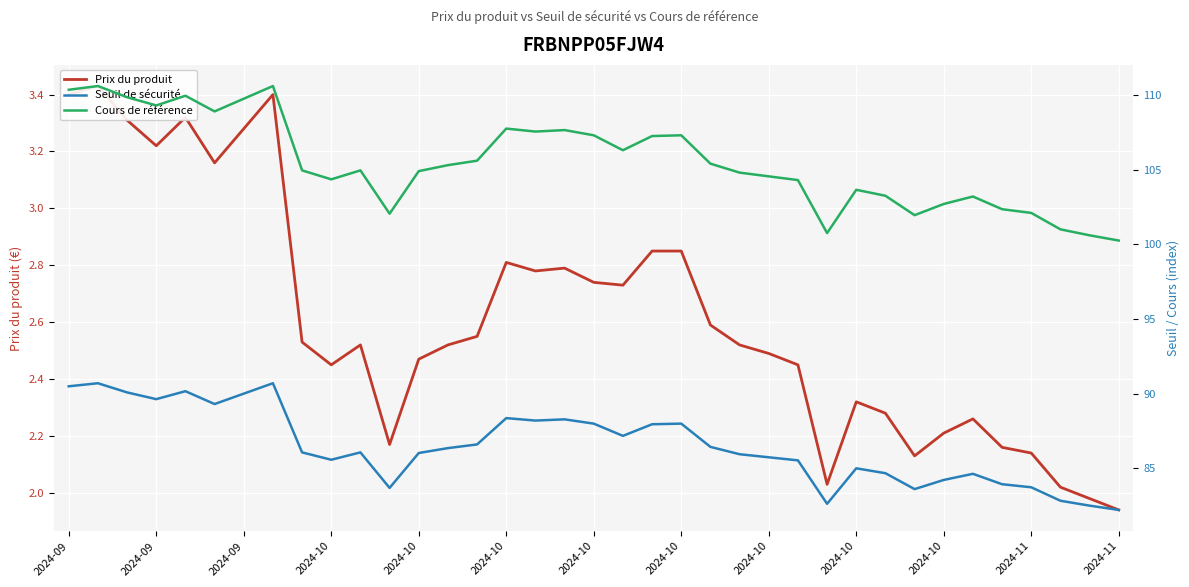

True or false: Prix du produit and Cours de référence intersect in this chart.

False